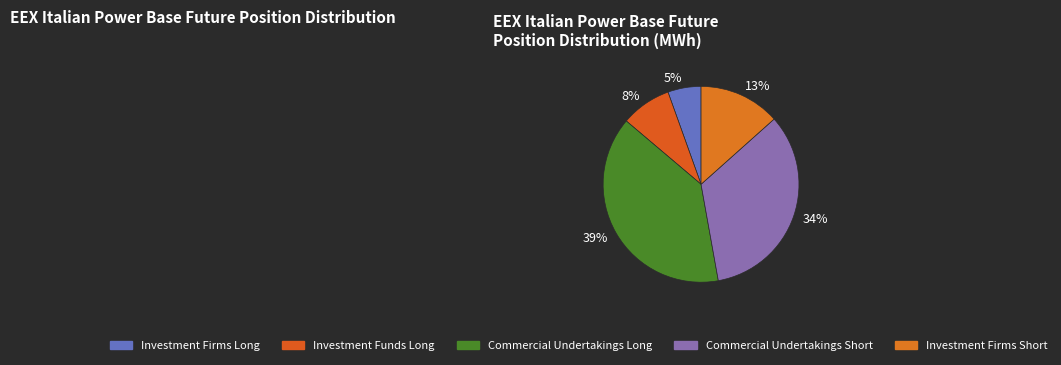

Rank the categories by value from highest to lowest.

Commercial Undertakings Long, Commercial Undertakings Short, Investment Firms Short, Investment Funds Long, Investment Firms Long